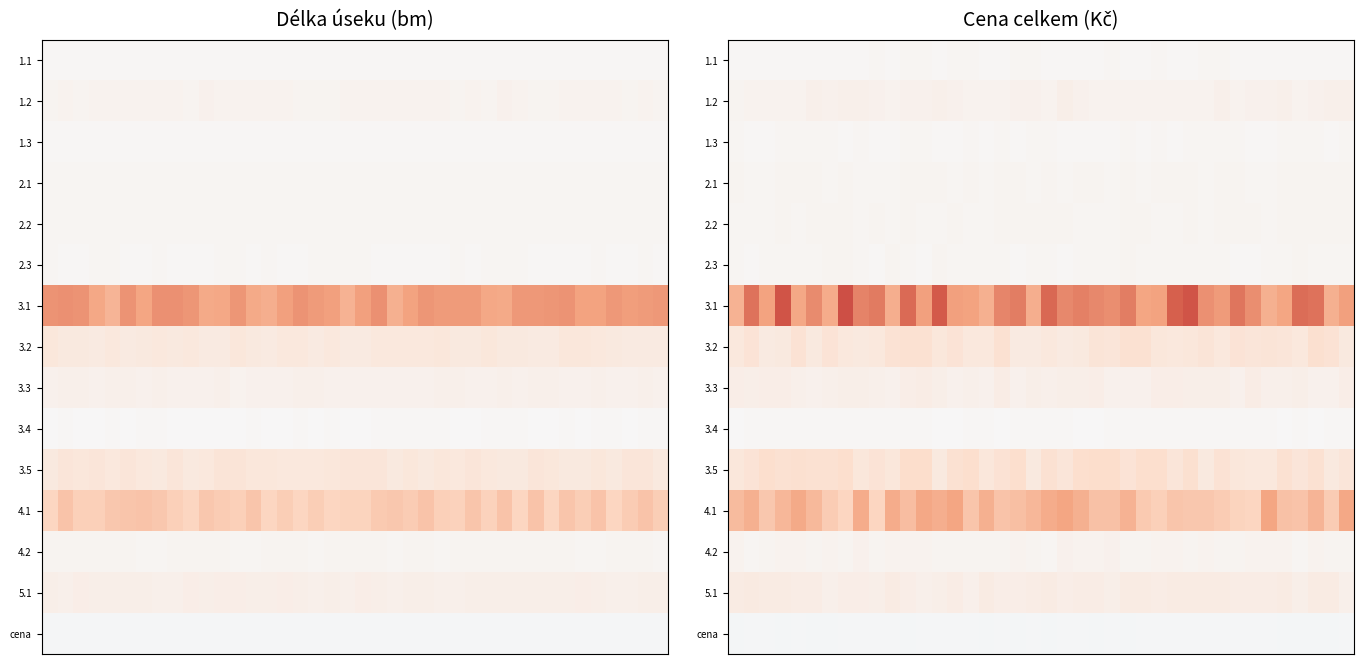

What is the total value across all series at 12?

3.5